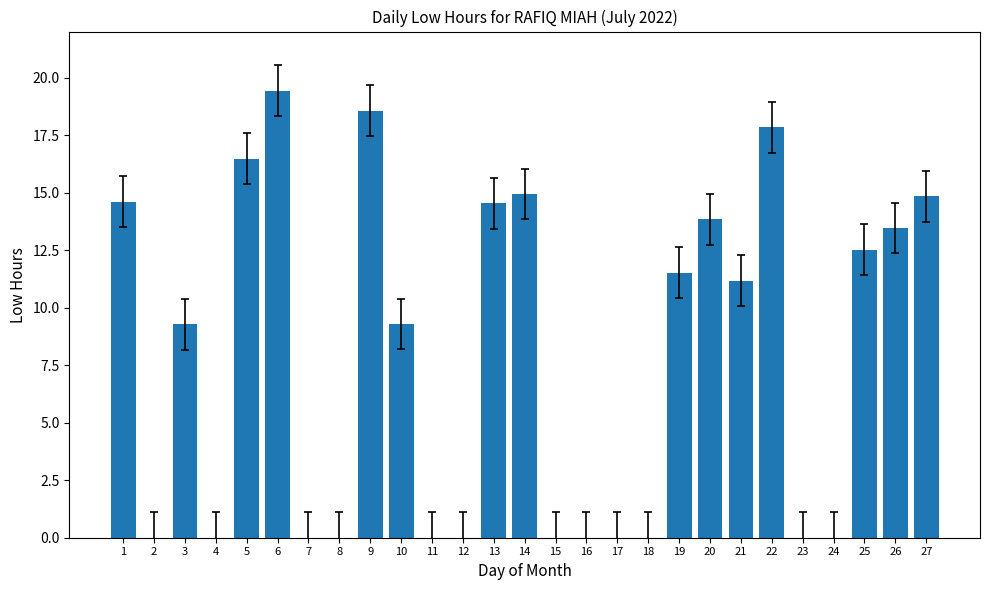

The value at 11 is 11.0. True or false?

False